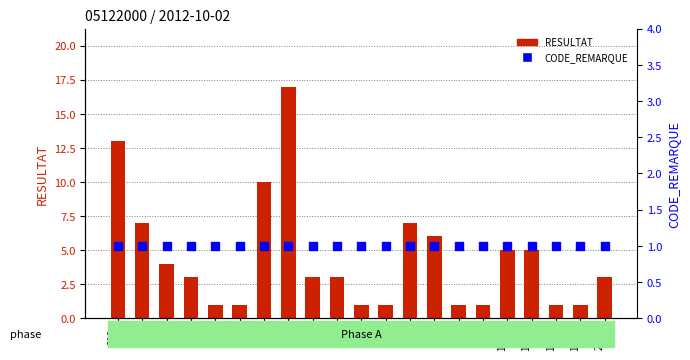

What are all the series names shown in the legend?

RESULTAT, CODE_REMARQUE